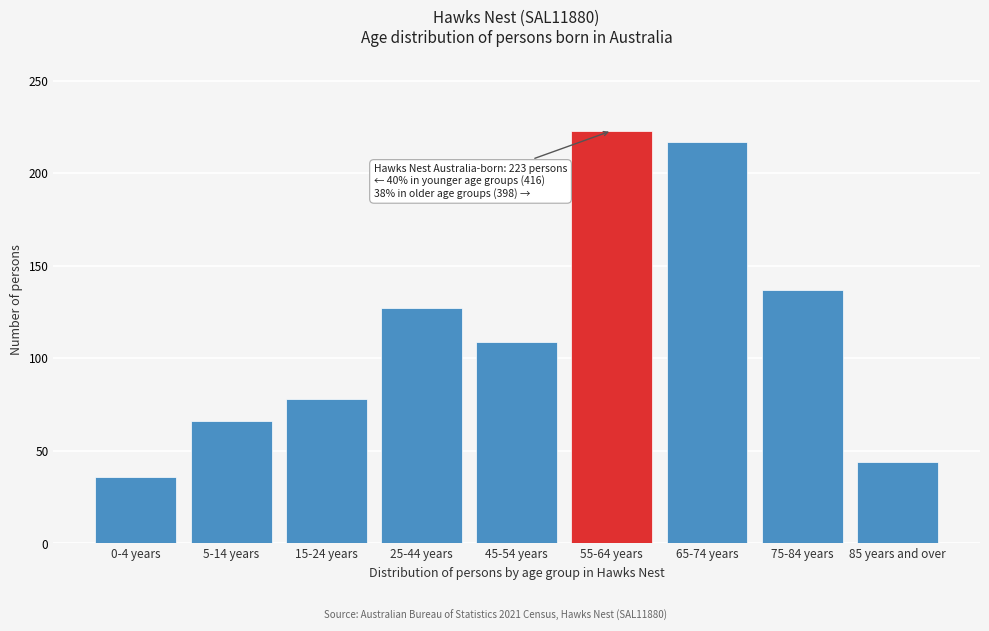

Reading left to right, what are all the values shown in this chart?

36	66	78	127	109	223	217	137	44